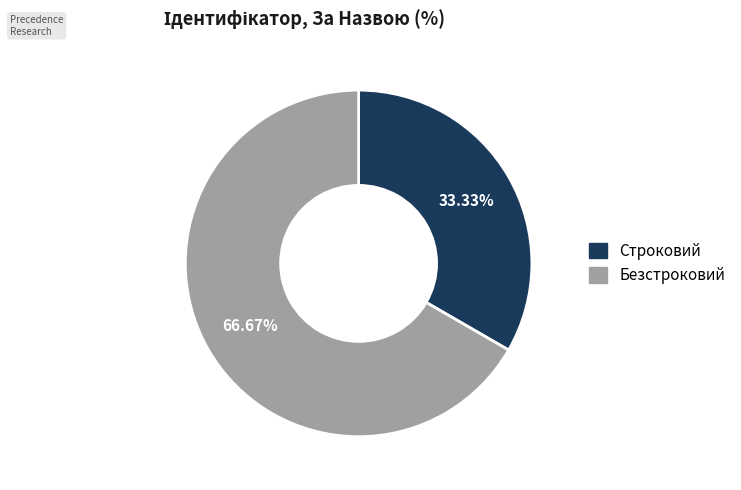

Between Безстроковий and Строковий, which is larger?

Безстроковий